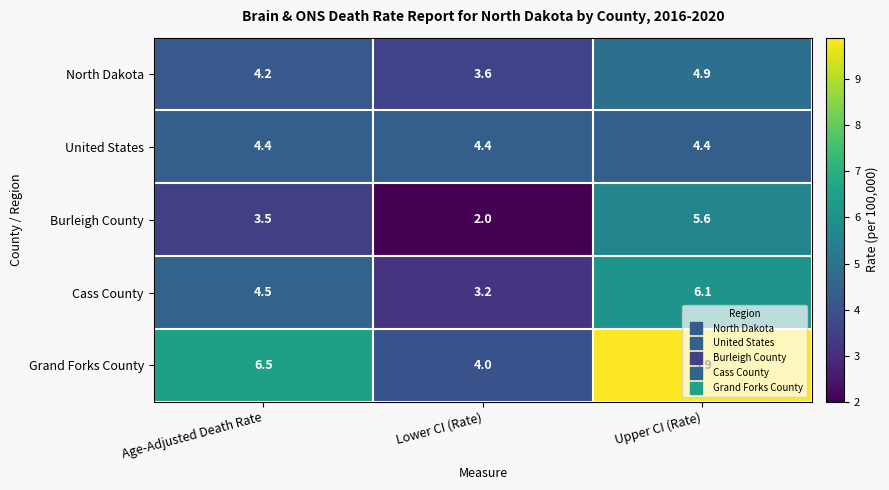

What is the difference between the highest and lowest values at Age-Adjusted Death Rate?

3.0